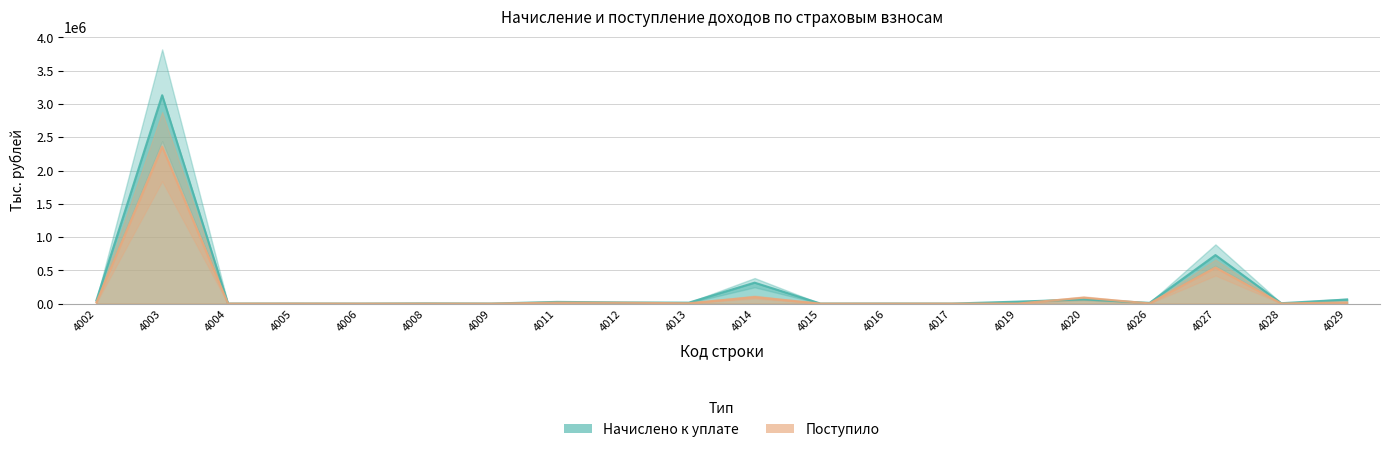

Where does the Начислено к уплате series first go above 13940?

4002